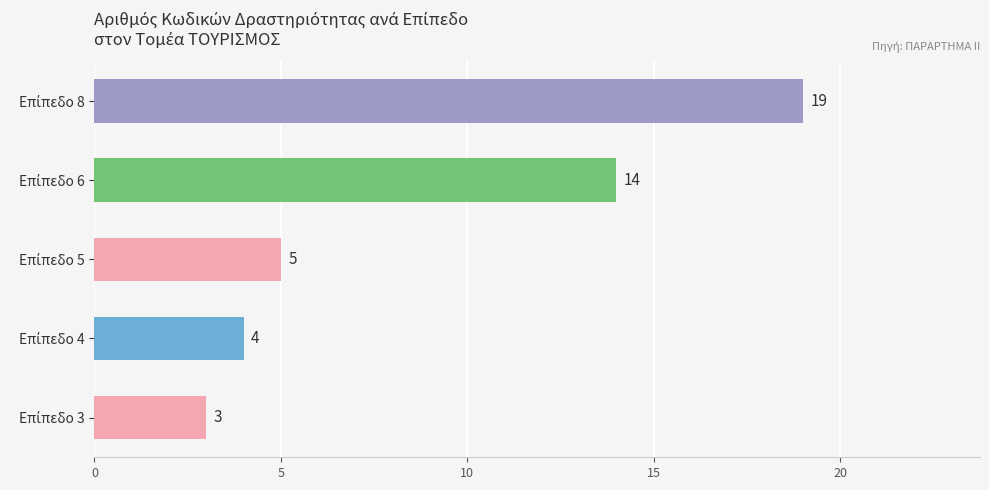

What is the smallest value displayed?

3